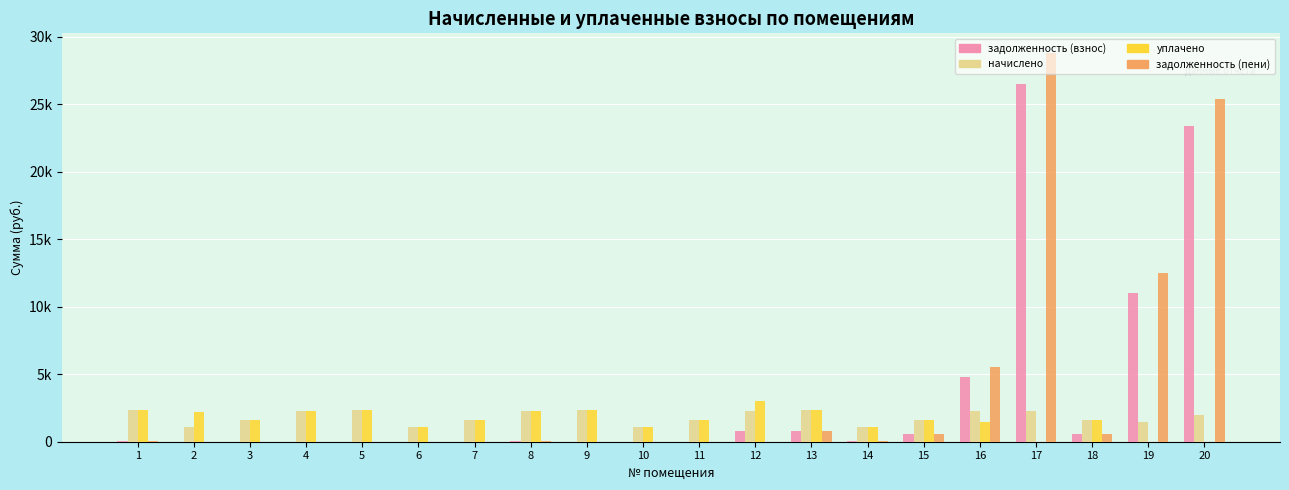

What are all the series names shown in the legend?

задолженность (взнос), начислено, уплачено, задолженность (пени)